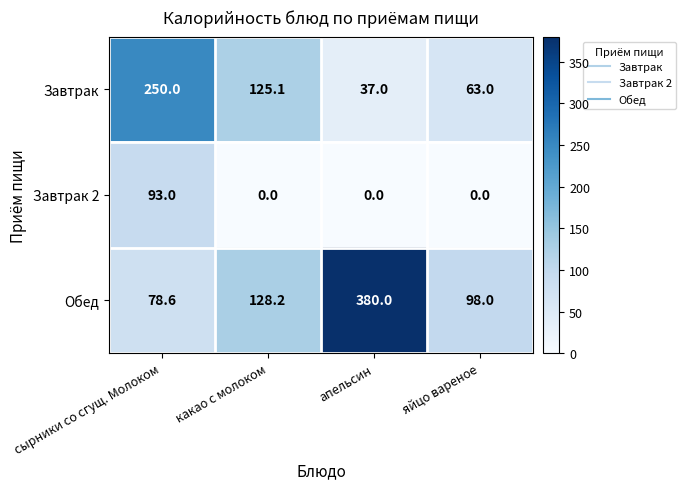

Reading left to right, extract all data points from this chart.

Завтрак: сырники со сгущ. Молоком=250.0	какао с молоком=125.1	апельсин=37.0	яйцо вареное=63.0
Завтрак 2: сырники со сгущ. Молоком=93.0	какао с молоком=0.0	апельсин=0.0	яйцо вареное=0.0
Обед: сырники со сгущ. Молоком=78.6	какао с молоком=128.2	апельсин=380.0	яйцо вареное=98.0